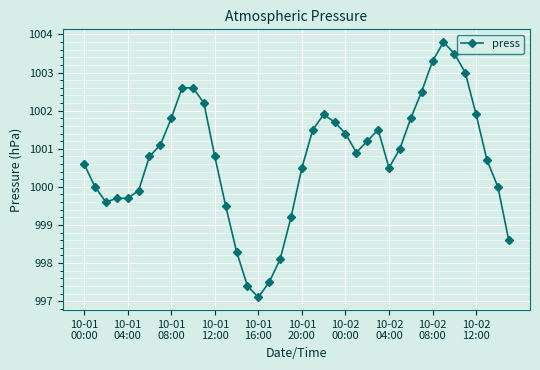

True or false: there are more than 1 points higher than both neighbors.

True